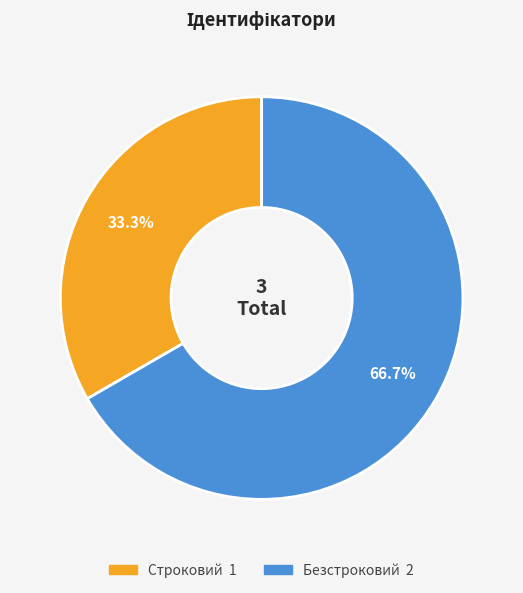

Which slice represents more than half of the pie?

Безстроковий